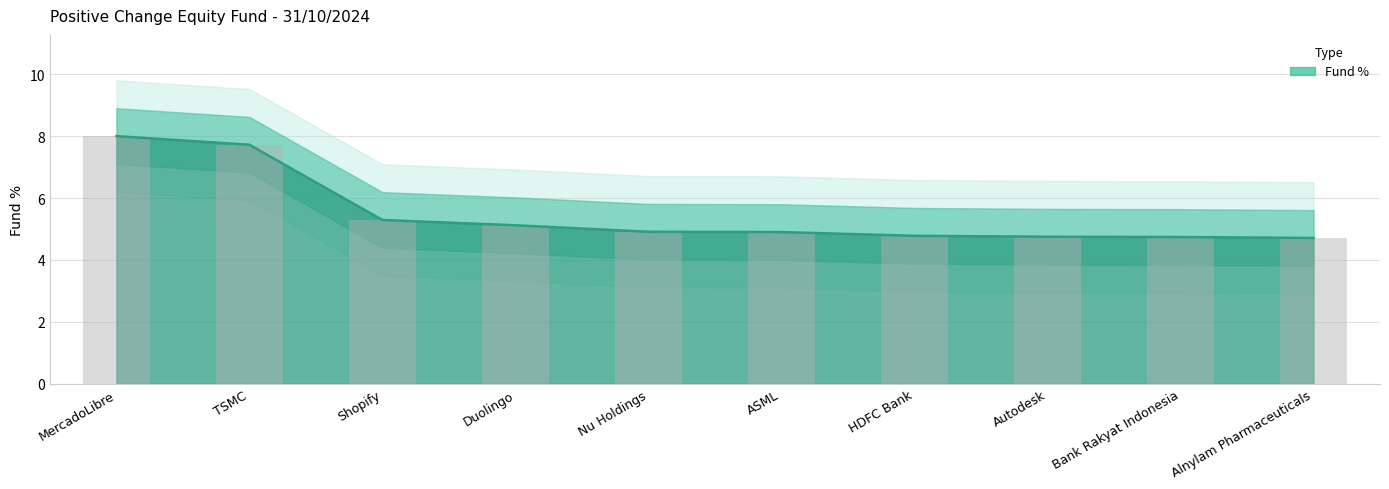

The value at ASML is 8.6. True or false?

False